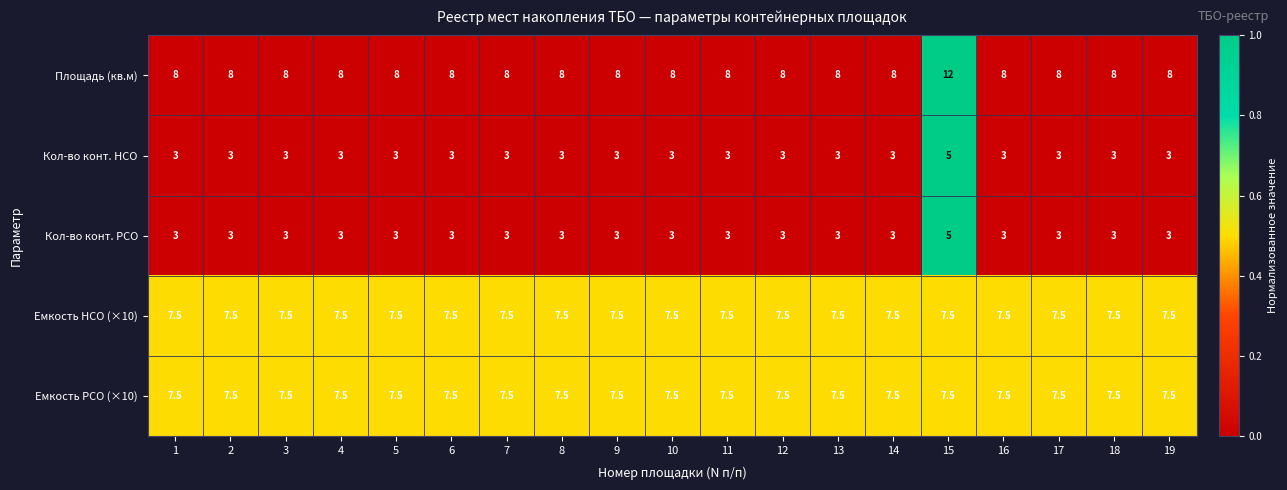

Is the value of Кол-во конт. РСО at 13 greater than the value of Площадь (кв.м) at 5?

No